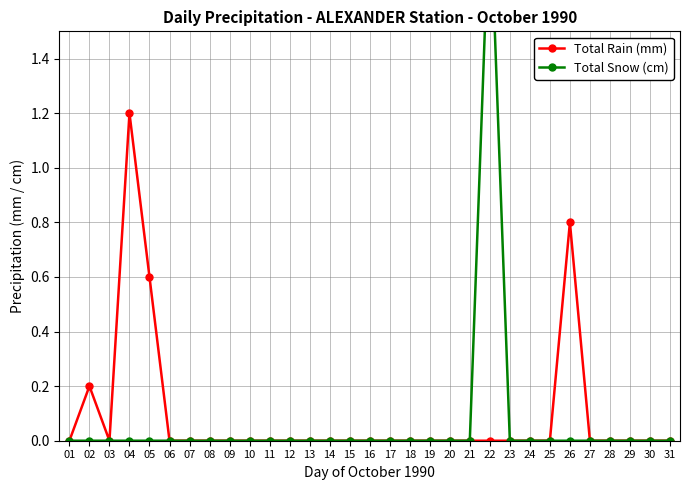

At which label is Total Snow (cm) closest to 1?

01